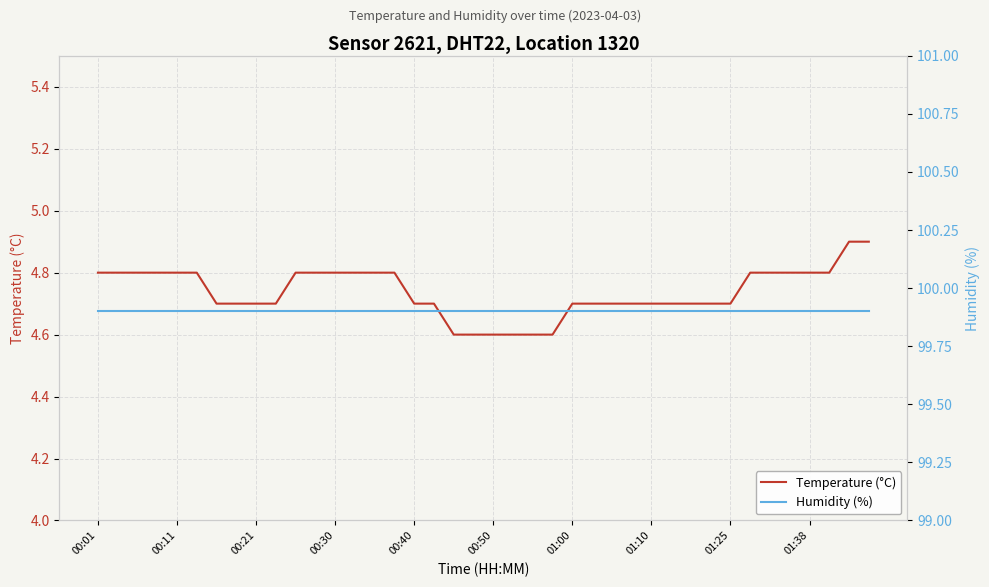

What position from the right is 29?

11